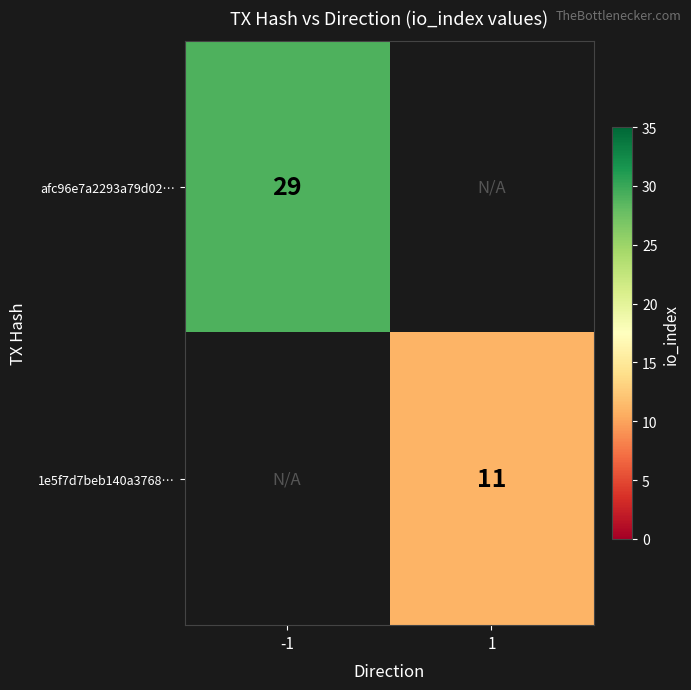

What is the maximum value shown in the chart?

29